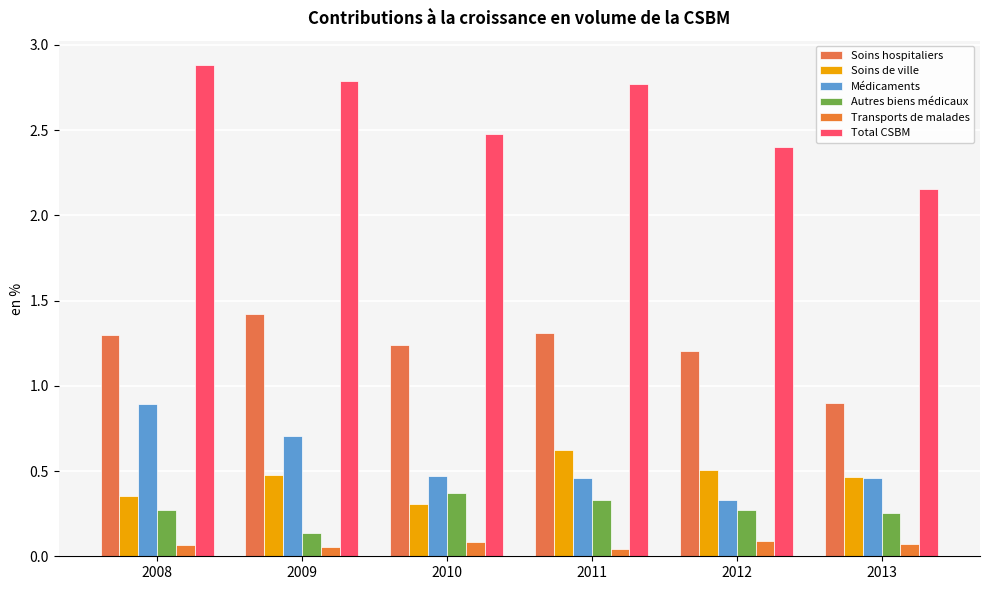

How many Médicaments values are between 0 and 1?

6